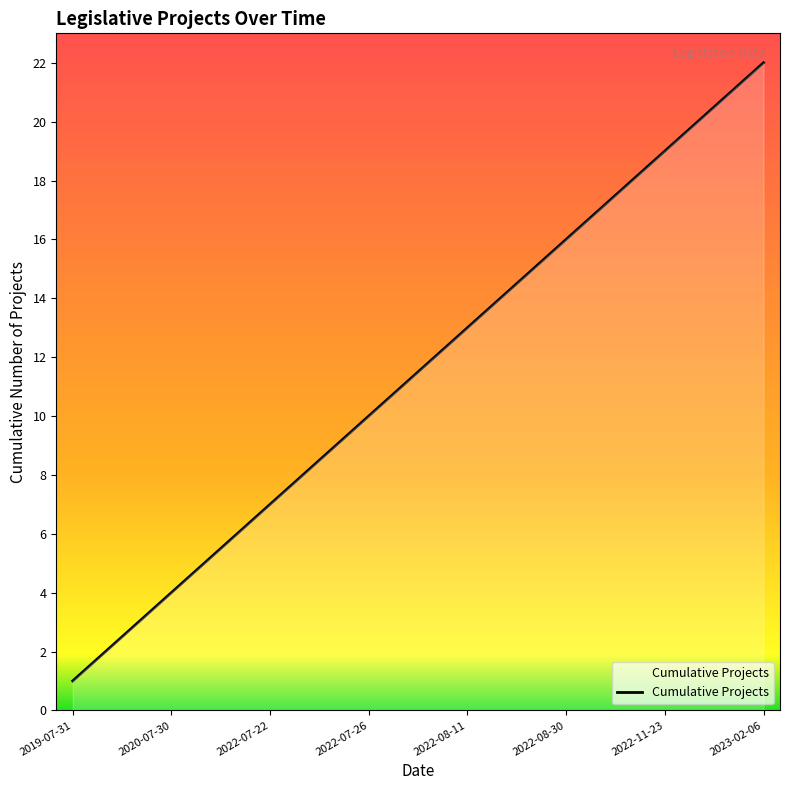

What is the minimum value shown in the chart?

1